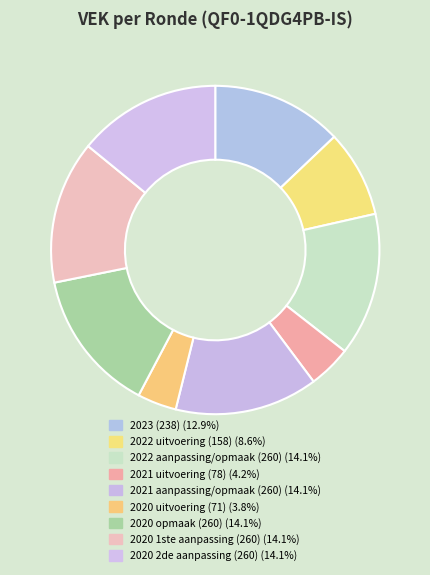

Rank the categories by value from highest to lowest.

2022 aanpassing/opmaak (260), 2021 aanpassing/opmaak (260), 2020 opmaak (260), 2020 1ste aanpassing (260), 2020 2de aanpassing (260), 2023 (238), 2022 uitvoering (158), 2021 uitvoering (78), 2020 uitvoering (71)